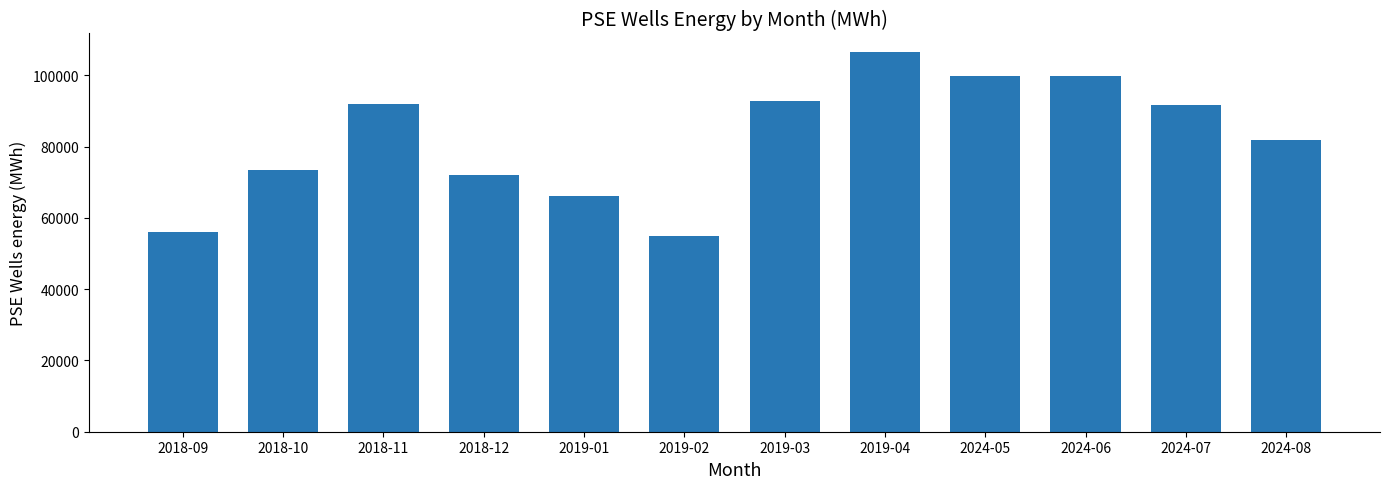

The value at 2019-01 is 66062.1. True or false?

True